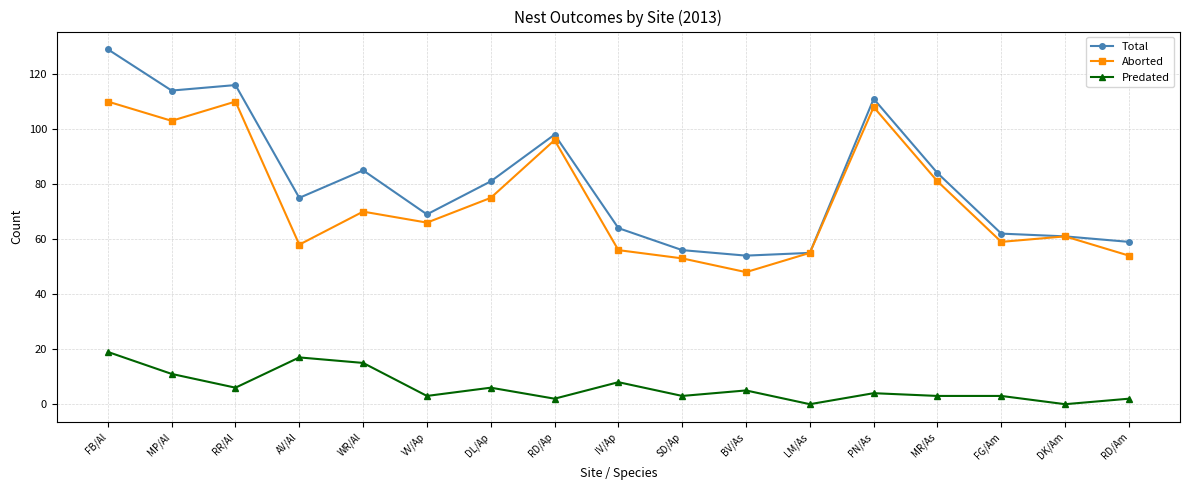

Reading left to right, transcribe all the data shown in this chart.

Total: FB/Al=129	MP/Al=114	RR/Al=116	AV/Al=75	WR/Al=85	VV/Ap=69	DL/Ap=81	RD/Ap=98	IV/Ap=64	SD/Ap=56	BV/As=54	LM/As=55	PN/As=111	MR/As=84	FG/Am=62	DK/Am=61	RD/Am=59
Aborted: FB/Al=110	MP/Al=103	RR/Al=110	AV/Al=58	WR/Al=70	VV/Ap=66	DL/Ap=75	RD/Ap=96	IV/Ap=56	SD/Ap=53	BV/As=48	LM/As=55	PN/As=108	MR/As=81	FG/Am=59	DK/Am=61	RD/Am=54
Predated: FB/Al=19	MP/Al=11	RR/Al=6	AV/Al=17	WR/Al=15	VV/Ap=3	DL/Ap=6	RD/Ap=2	IV/Ap=8	SD/Ap=3	BV/As=5	LM/As=0	PN/As=4	MR/As=3	FG/Am=3	DK/Am=0	RD/Am=2